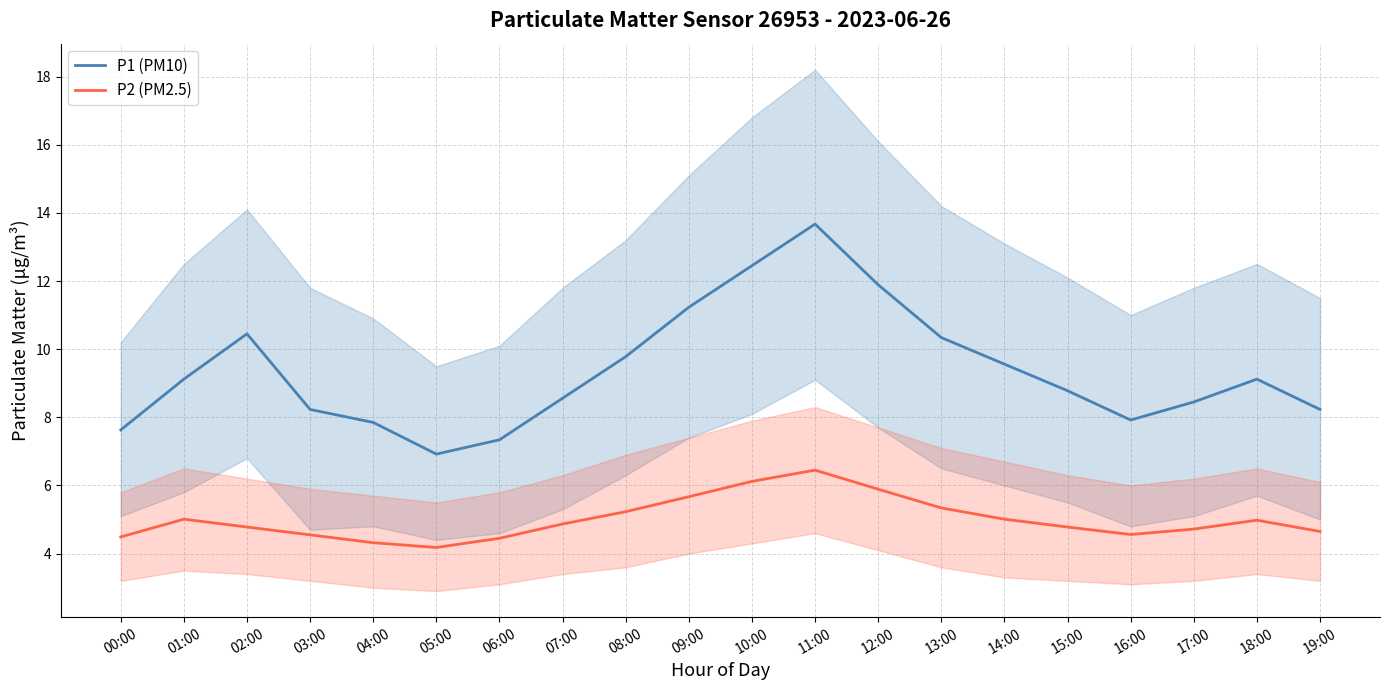

The P2 (PM2.5) series shows 1.9 at 05:00. True or false?

False